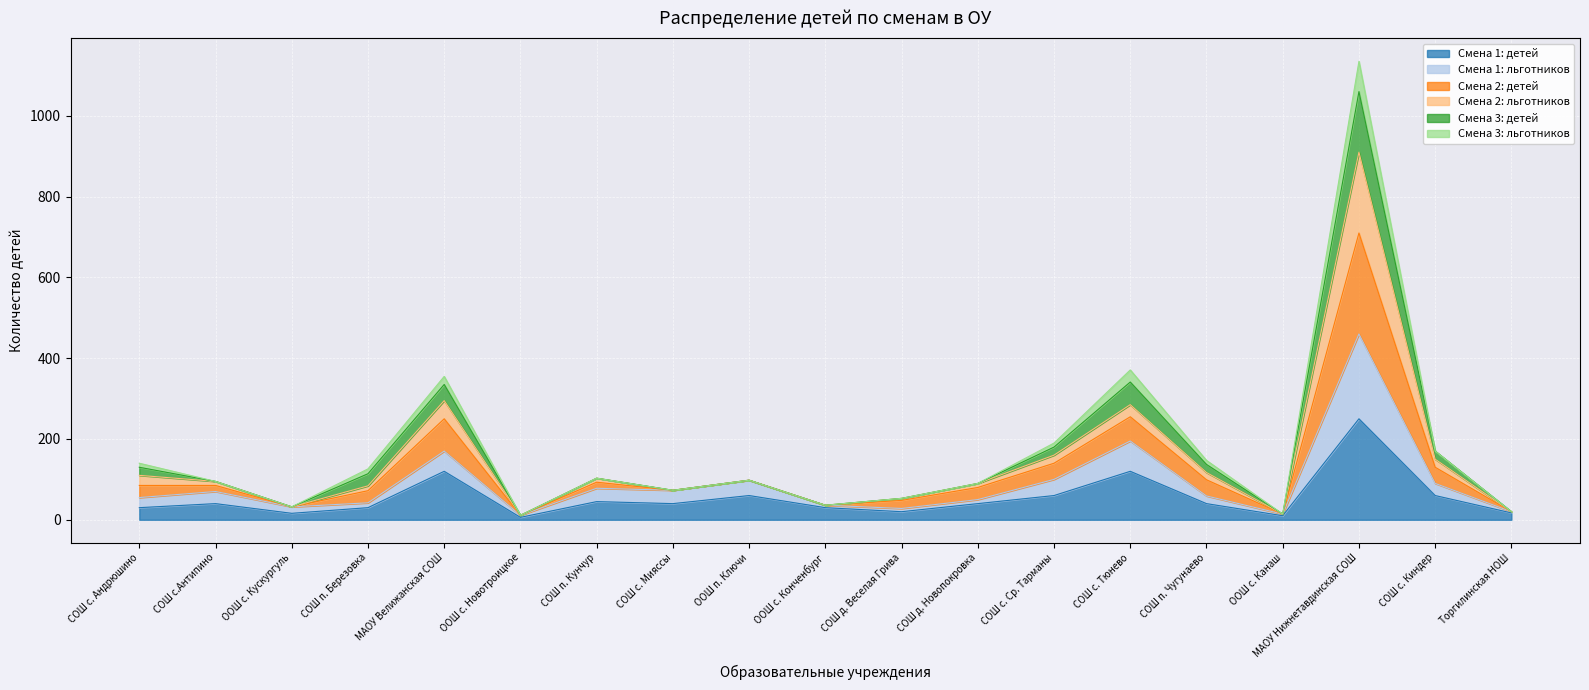

At which label does Смена 1: детей reach its peak?

МАОУ Нижнетавдинская СОШ